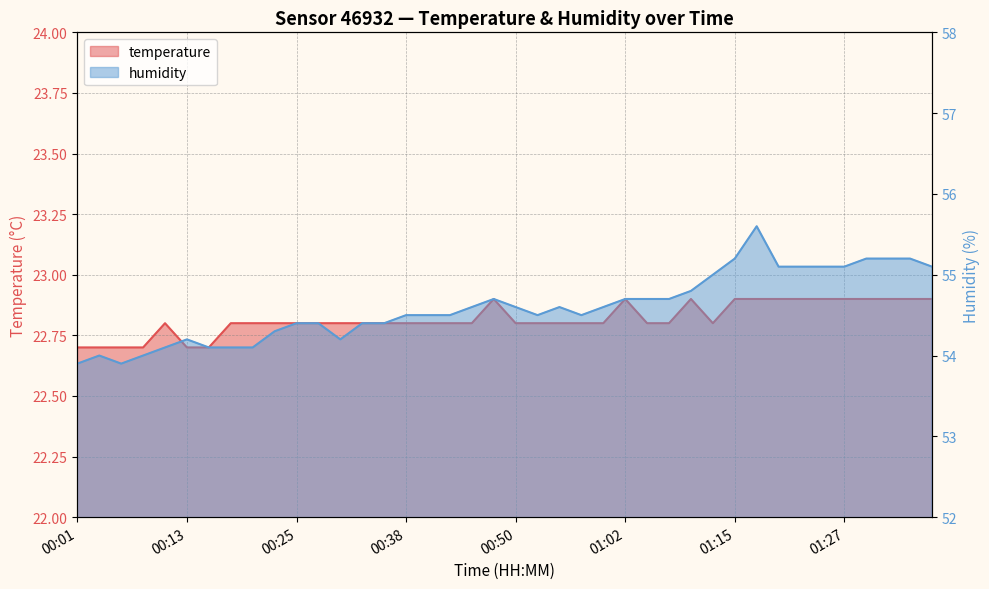

Between 00:48 and 01:37, which is larger?

00:48